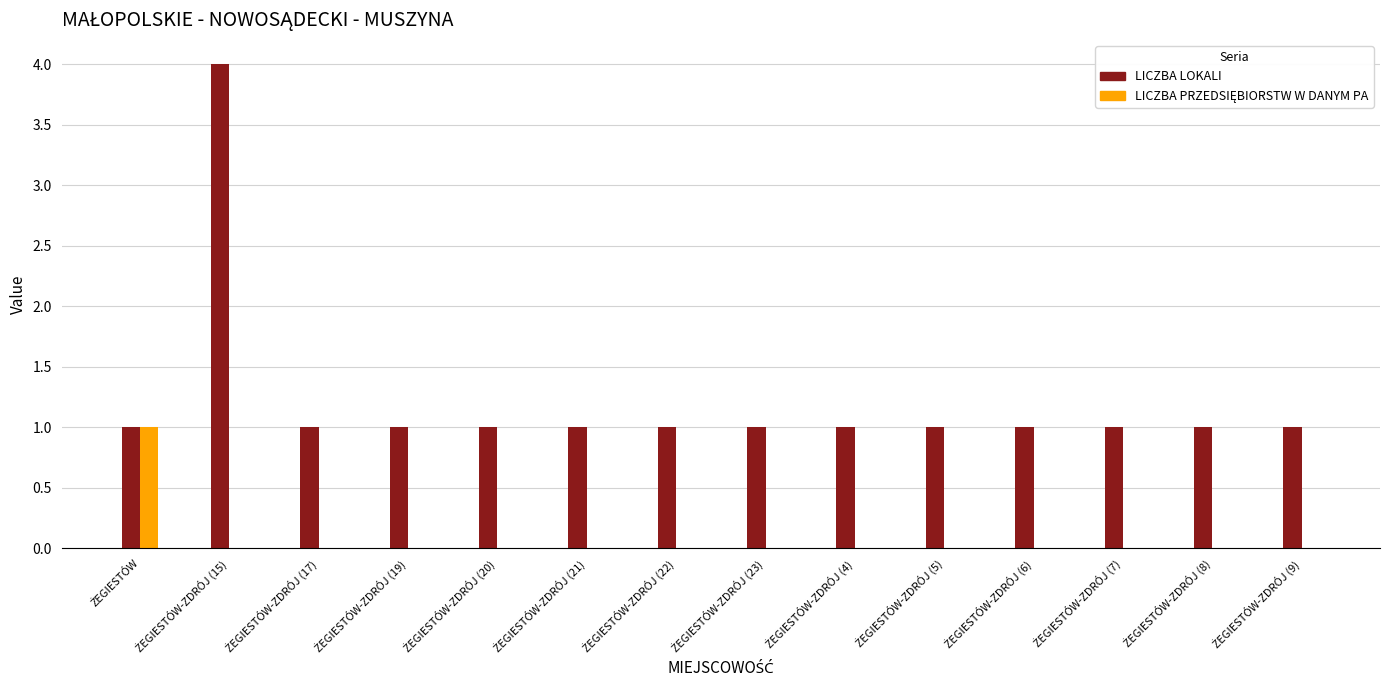

What is the maximum value shown in the chart?

4